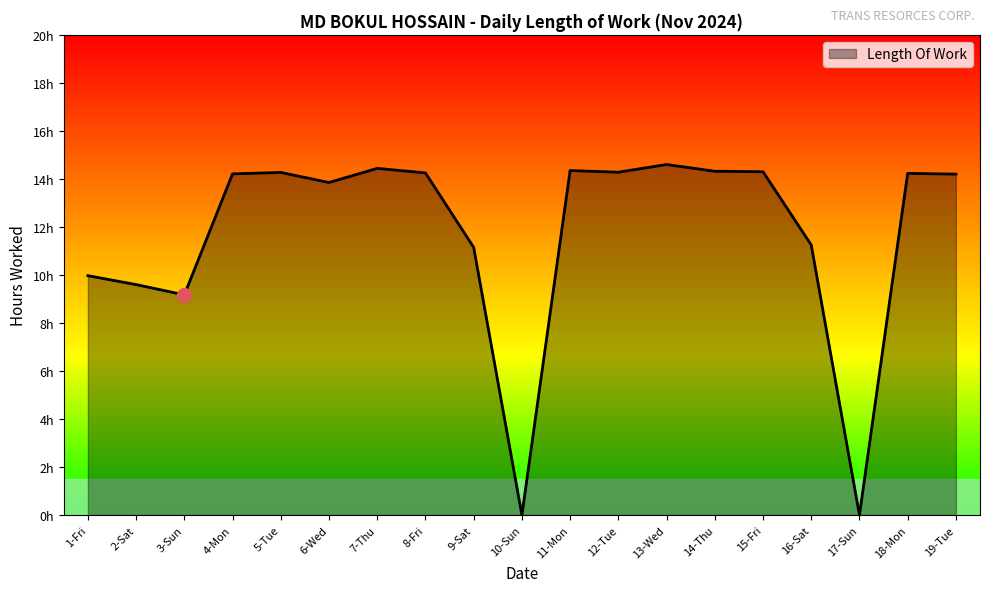

Reading left to right, list all the values displayed in this chart.

1-Fri=10.0	2-Sat=9.6	3-Sun=9.2	4-Mon=14.2	5-Tue=14.3	6-Wed=13.8	7-Thu=14.4	8-Fri=14.2	9-Sat=11.2	10-Sun=0.0	11-Mon=14.3	12-Tue=14.3	13-Wed=14.6	14-Thu=14.3	15-Fri=14.3	16-Sat=11.2	17-Sun=0.0	18-Mon=14.2	19-Tue=14.2